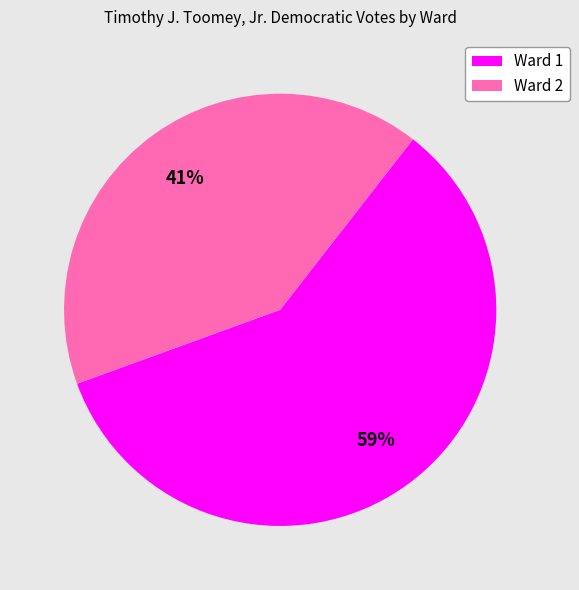

Is it true that Ward 2 is 41% of the pie?

True